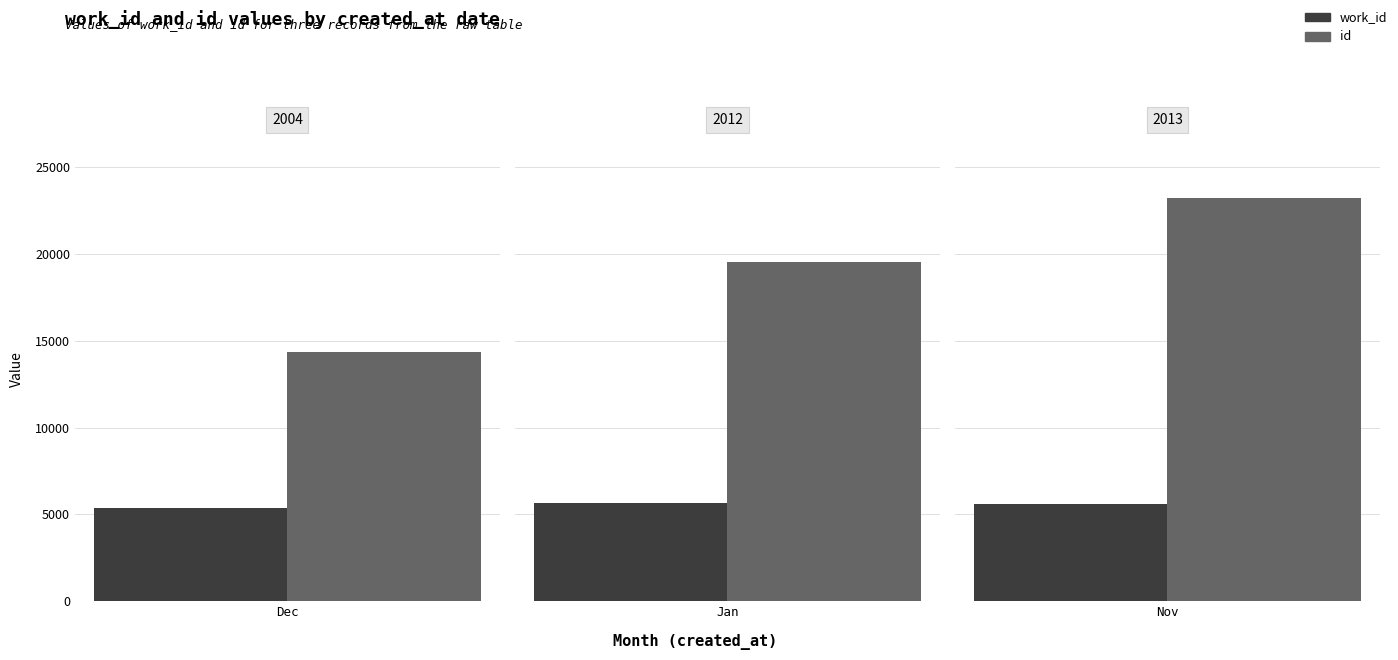

Reading left to right, transcribe all the data shown in this chart.

work_id: 5351	5642	5583
id: 14352	19563	23258